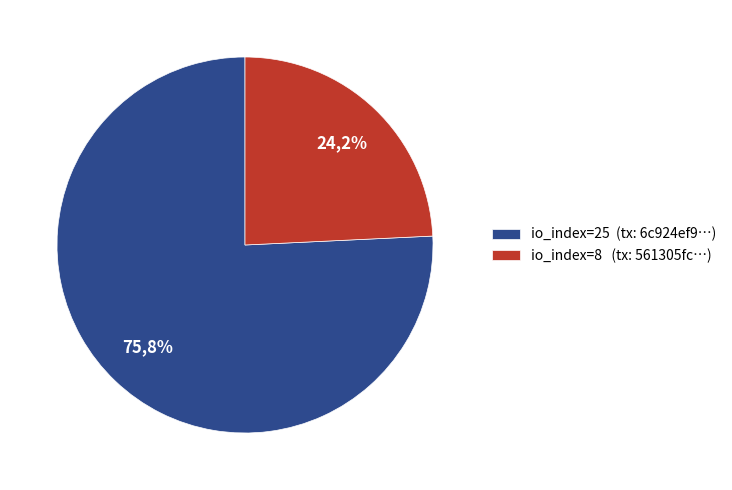

The io_index=8 slice represents 34% of the pie. True or false?

False